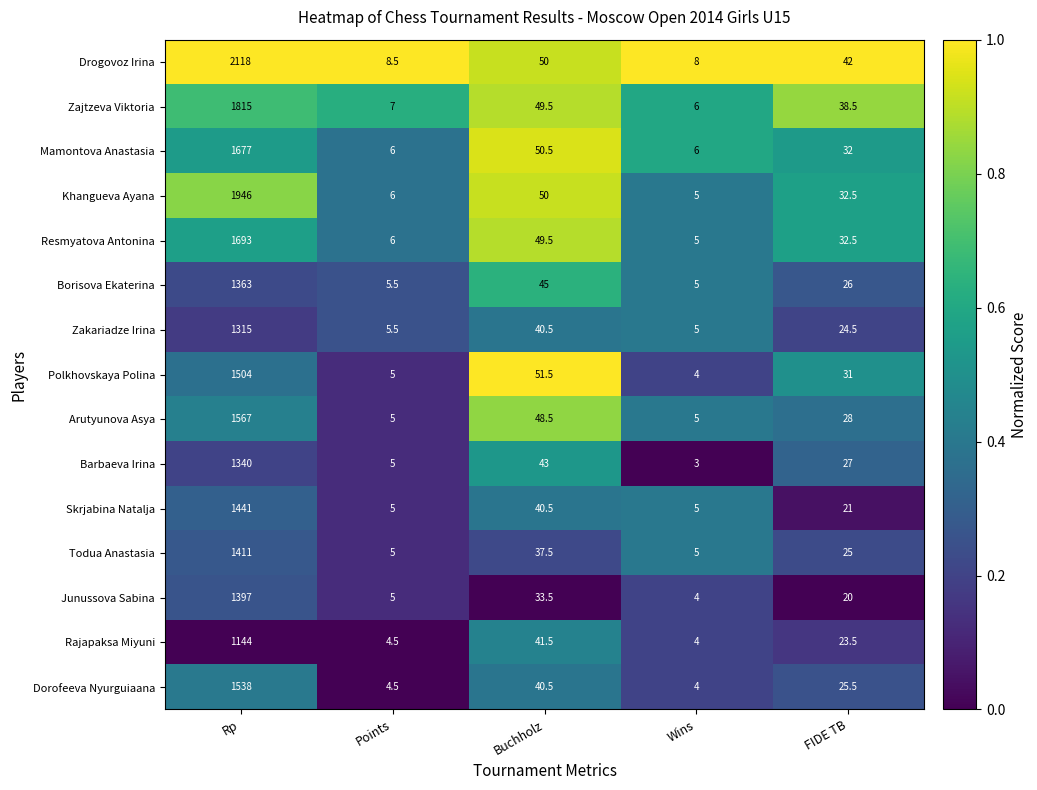

Is it true that Dorofeeva Nyurguiaana equals 4.5 at Points?

True